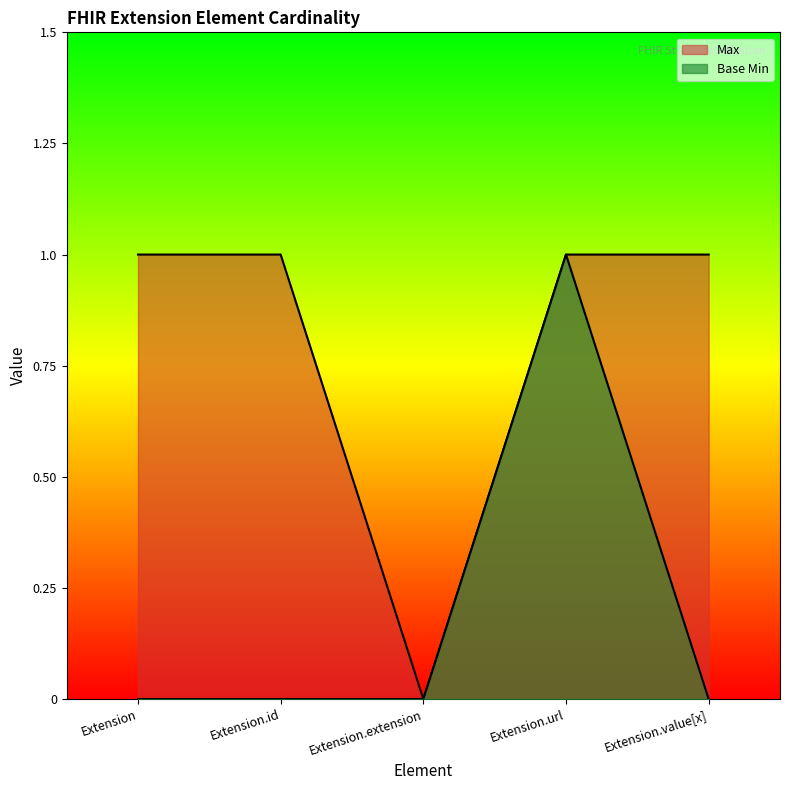

At which category is the sum across all series the highest?

Extension.url